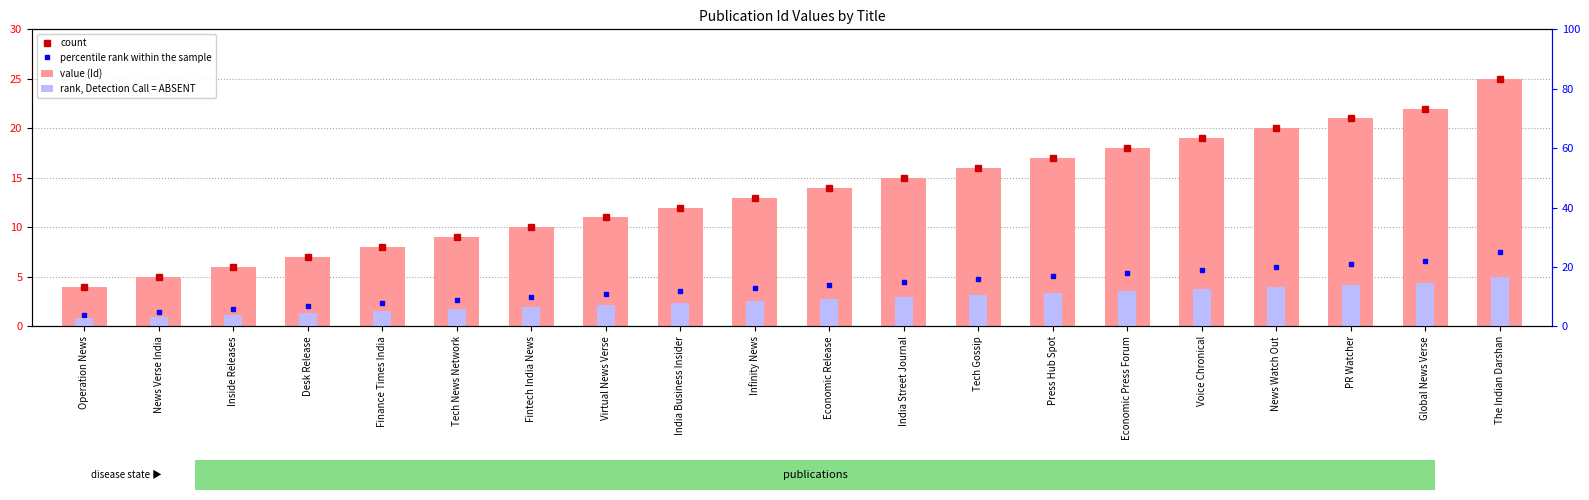

Where is rank, Detection Call = ABSENT nearest to the value 2?

Fintech India News